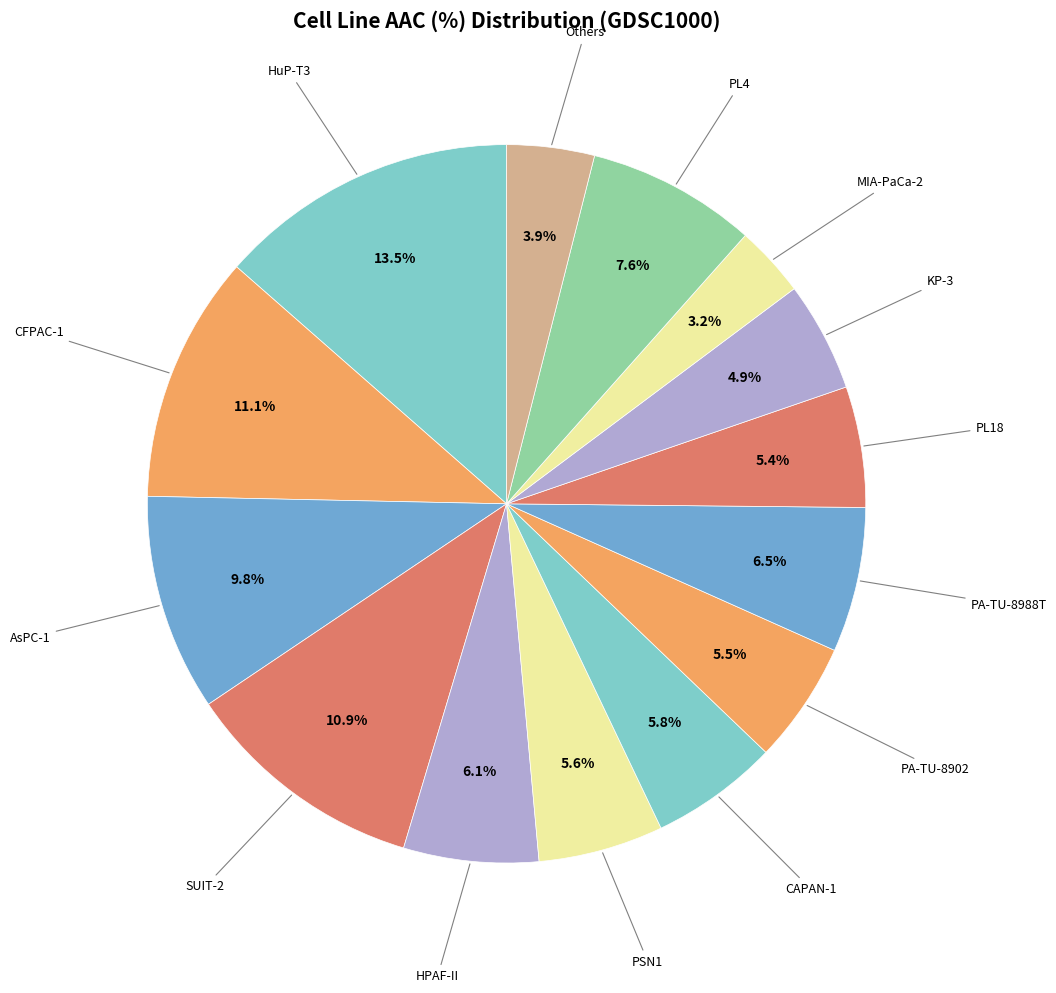

How many slices are in this pie chart?

14